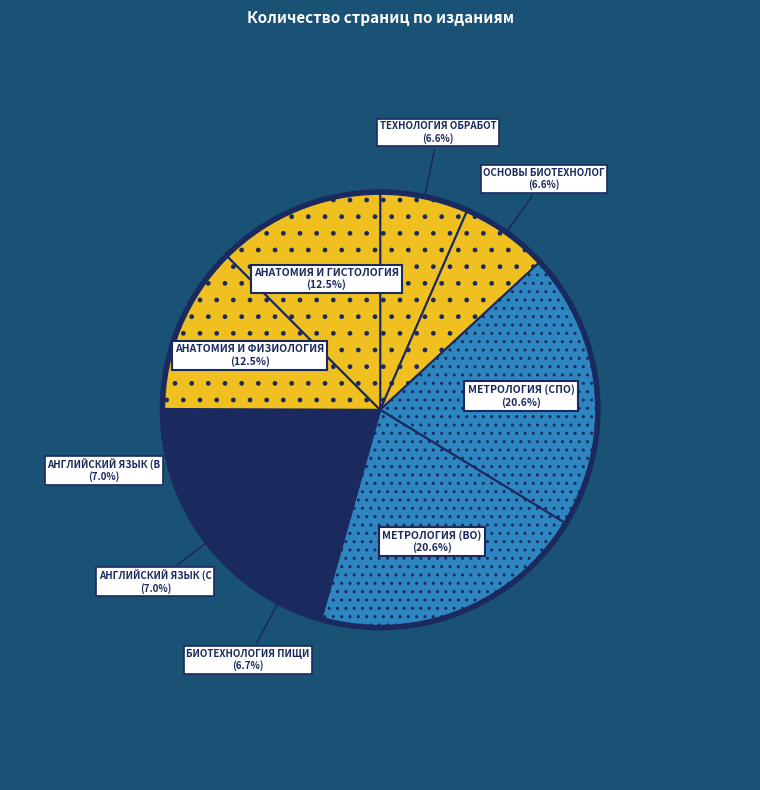

Count the number of slices in the pie.

9